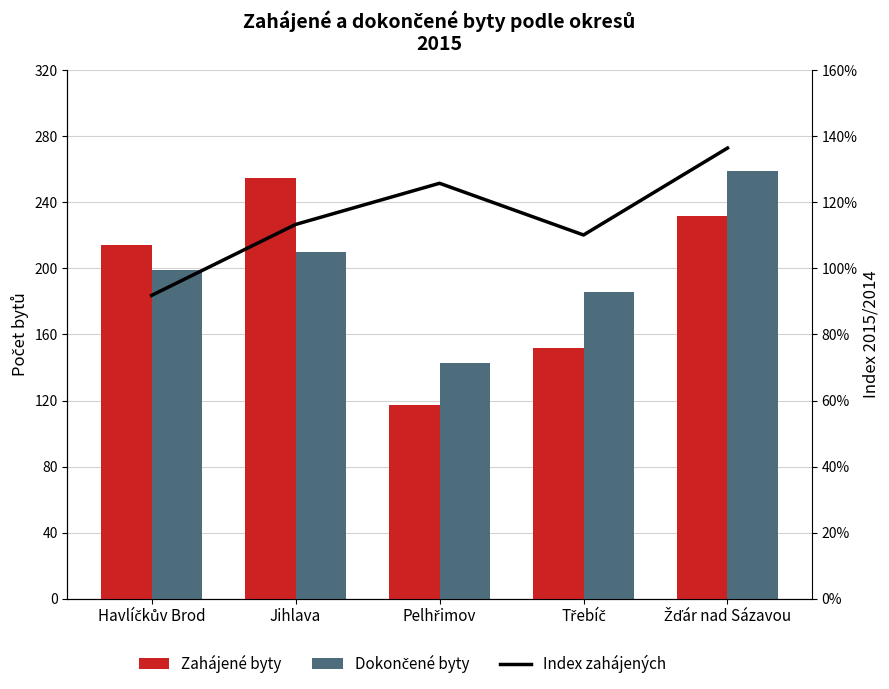

What is the difference between the highest and lowest values at Pelhřimov?

26.0